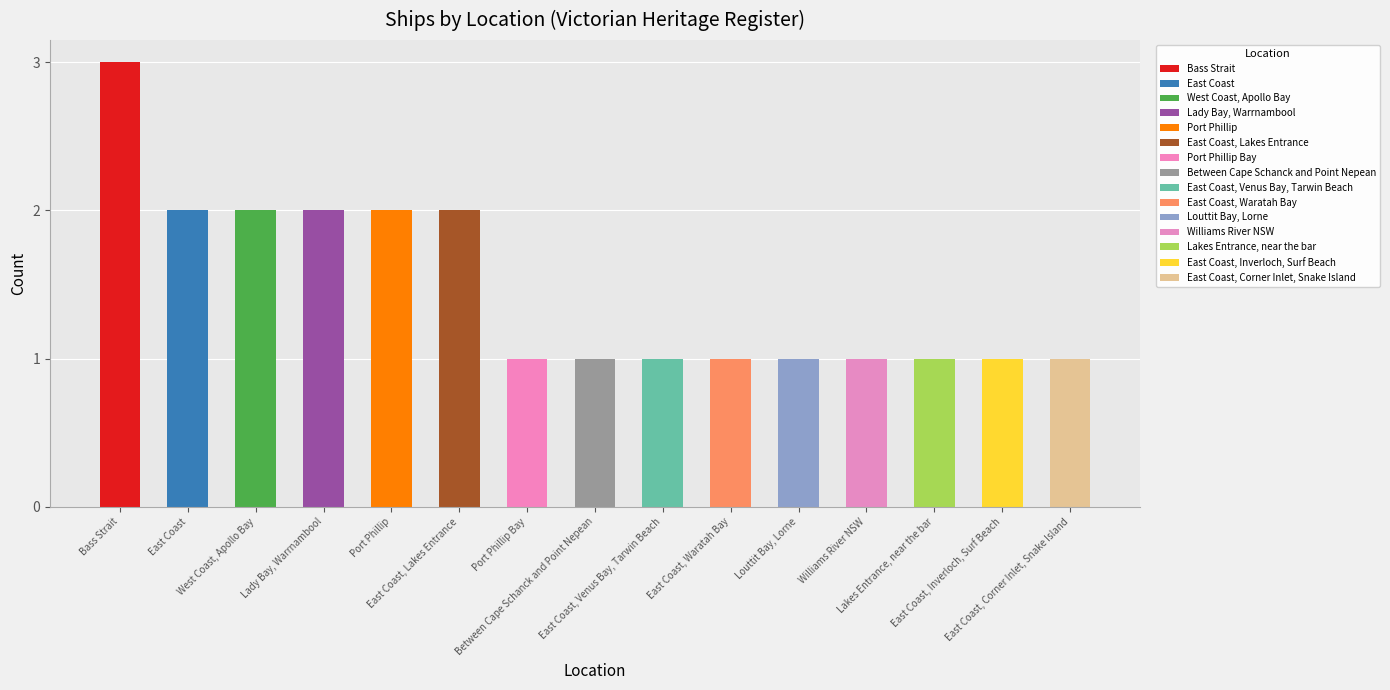

Rank the categories by value from highest to lowest.

Bass Strait, East Coast, West Coast, Apollo Bay, Lady Bay, Warrnambool, Port Phillip, East Coast, Lakes Entrance, Port Phillip Bay, Between Cape Schanck and Point Nepean, East Coast, Venus Bay, Tarwin Beach, East Coast, Waratah Bay, Louttit Bay, Lorne, Williams River NSW, Lakes Entrance, near the bar, East Coast, Inverloch, Surf Beach, East Coast, Corner Inlet, Snake Island